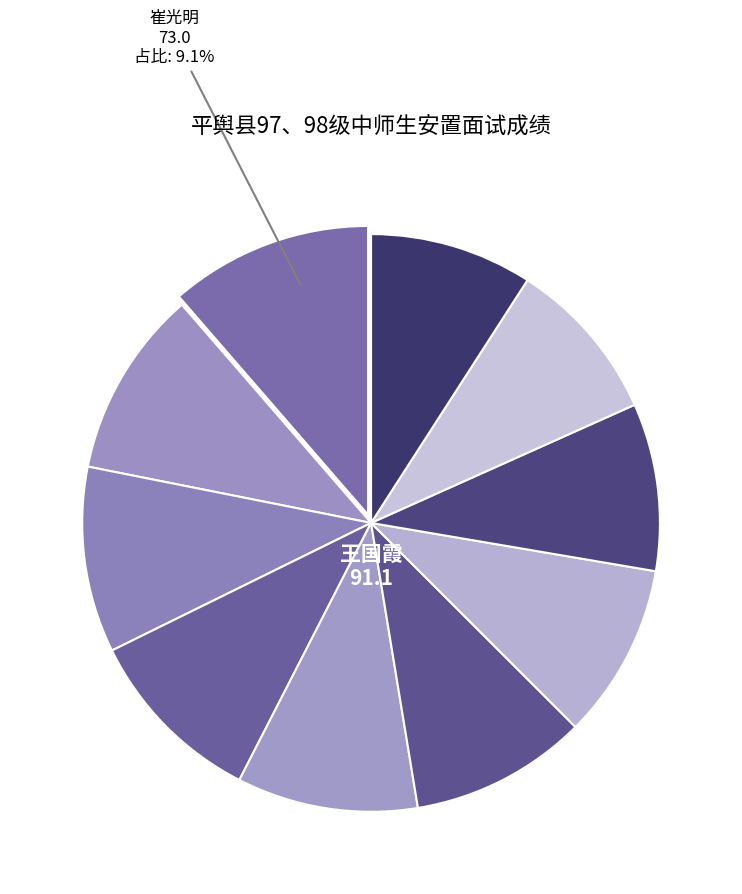

True or false: 董华 accounts for 21% of the total.

False